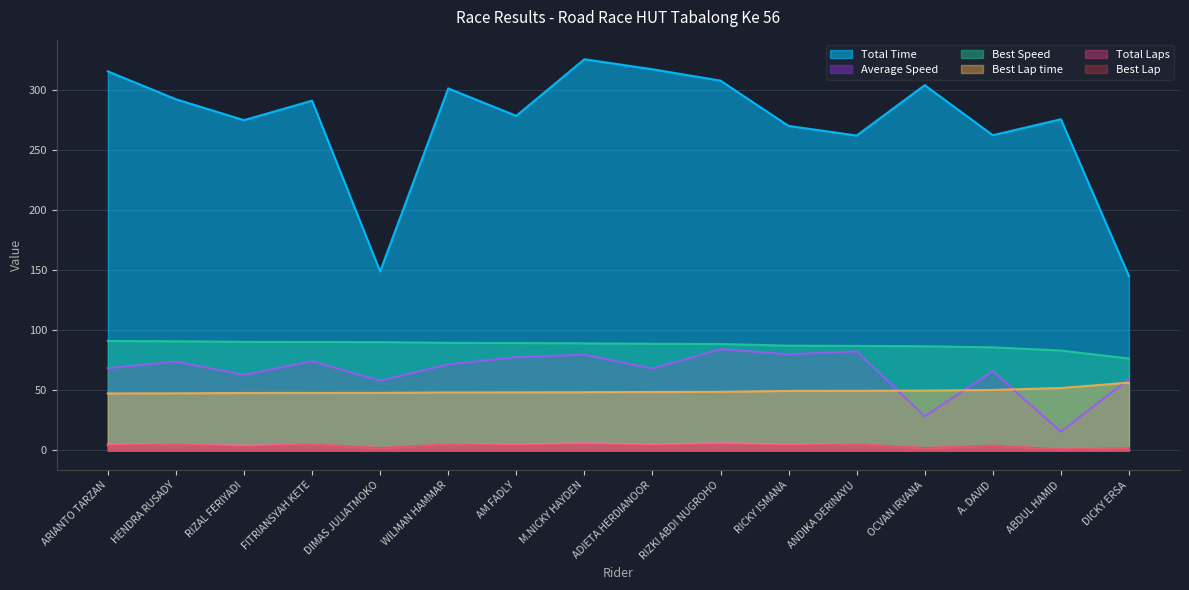

Which series has the widest spread of values?

Total Time